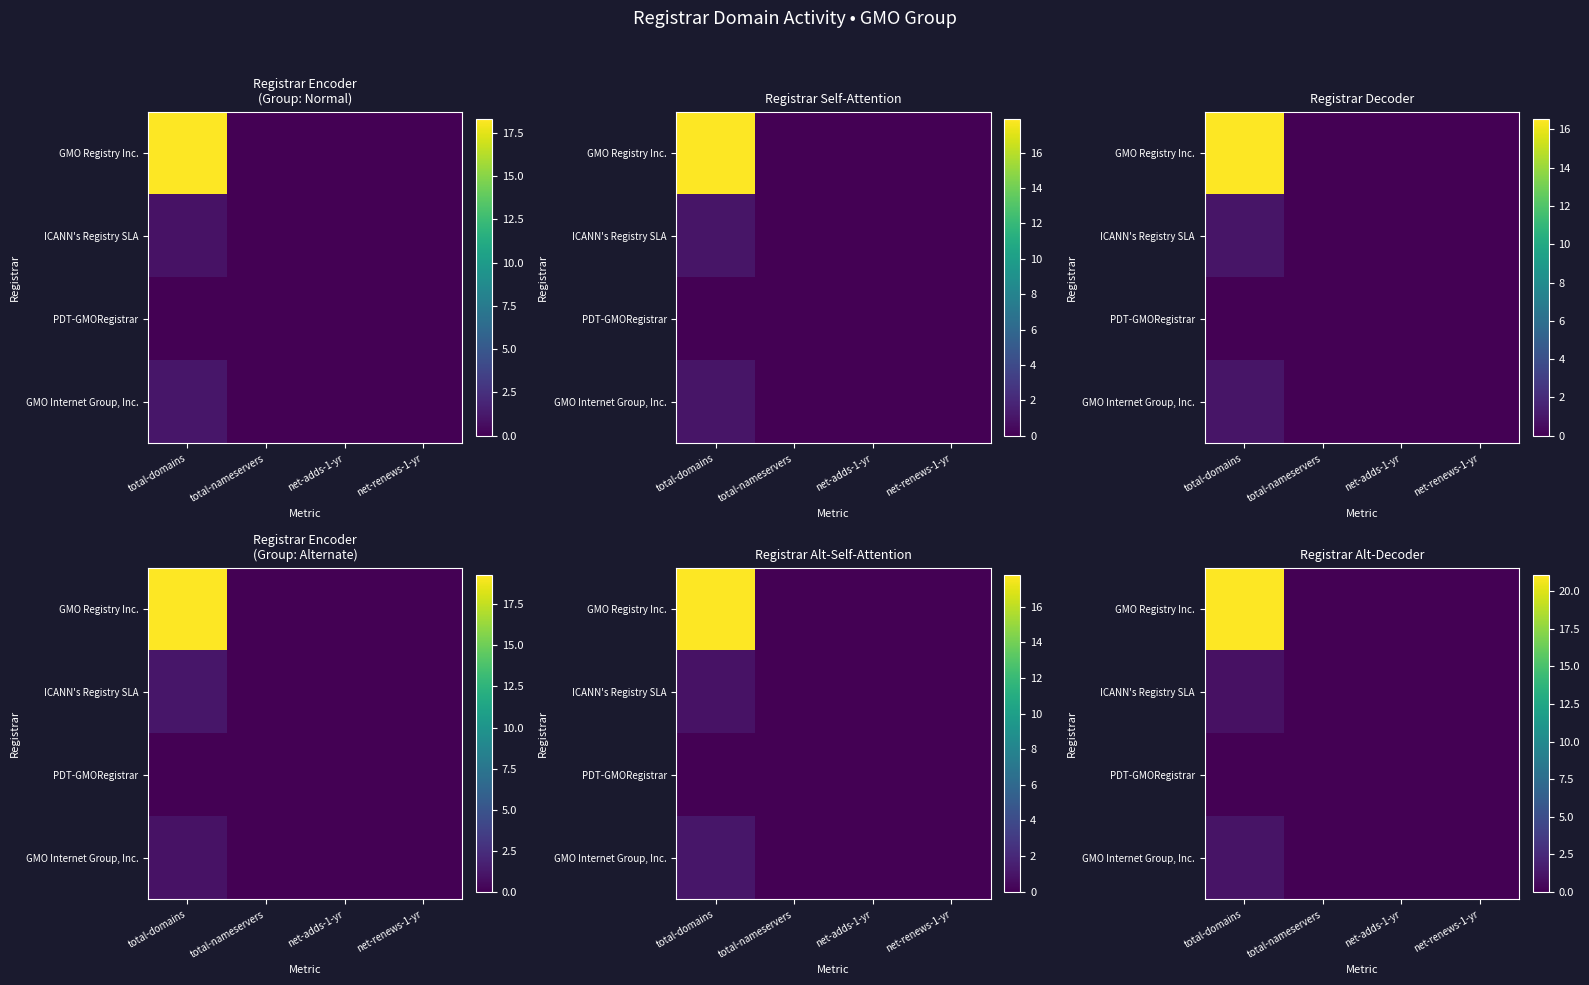

Where is ICANN's Registry SLA nearest to the value 0?

total-nameservers